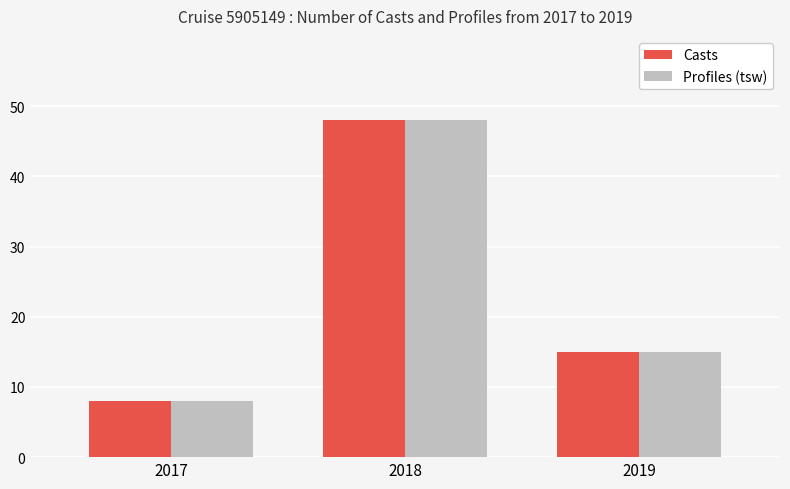

At how many categories does at least one series exceed 14?

2